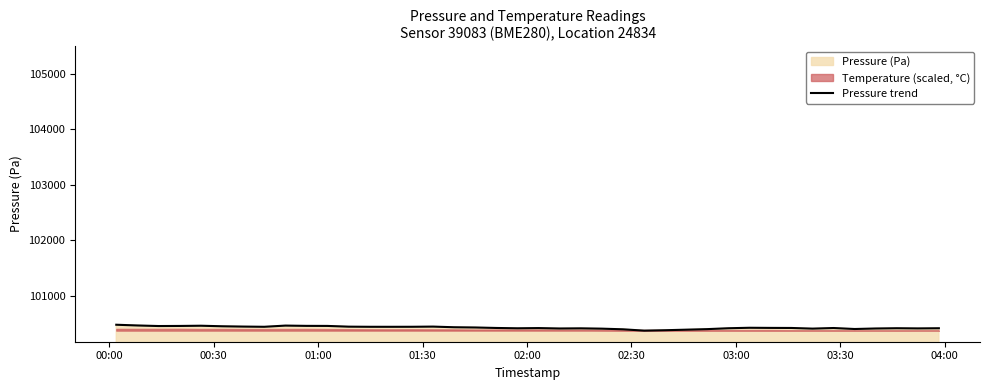

What is the value of the 38th point from the left?

100412.7